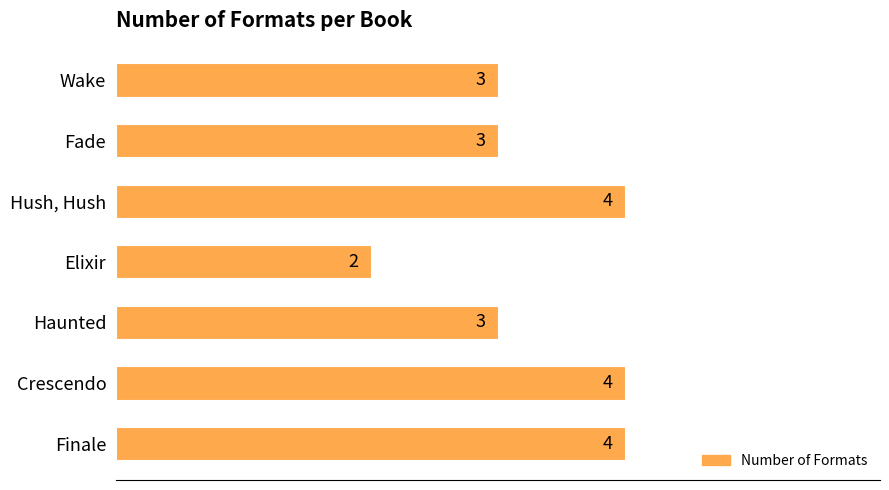

What value does the data have at Wake?

3